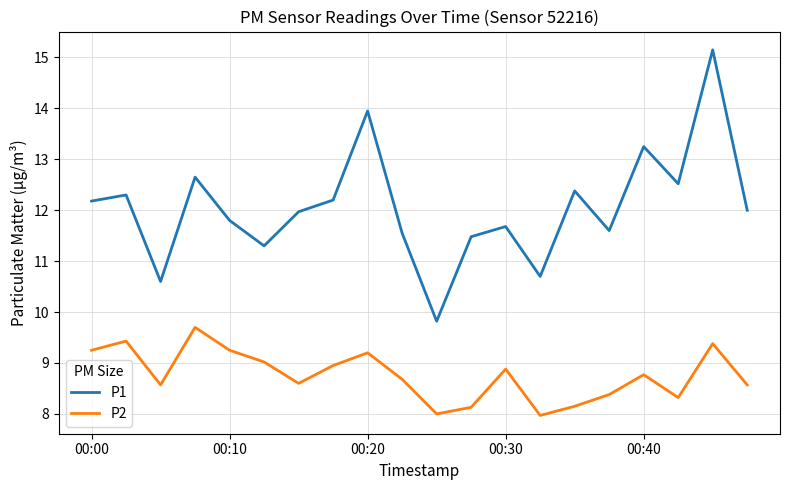

What is the difference between the maximum and minimum values in the P1 series?

5.3